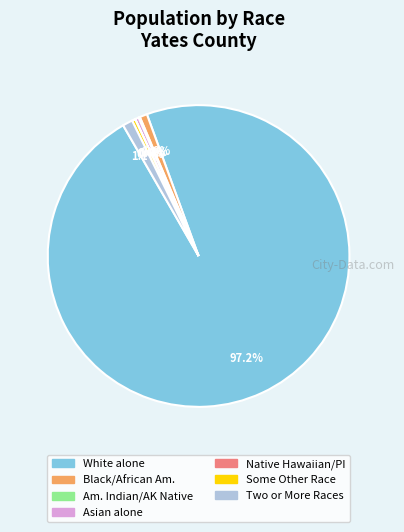

Does any single category account for the majority?

Yes